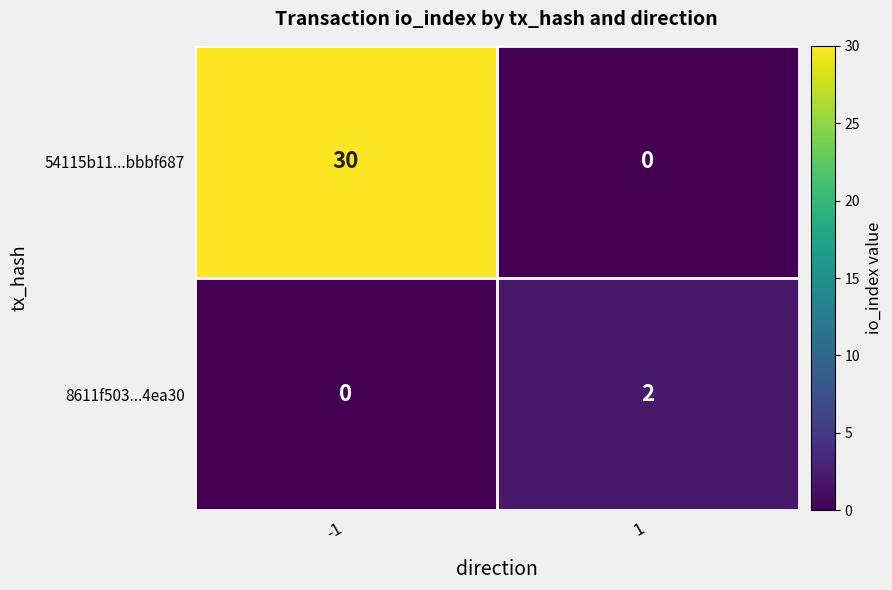

What is the difference between the 54115b11...bbbf687 values at -1 and 1?

30